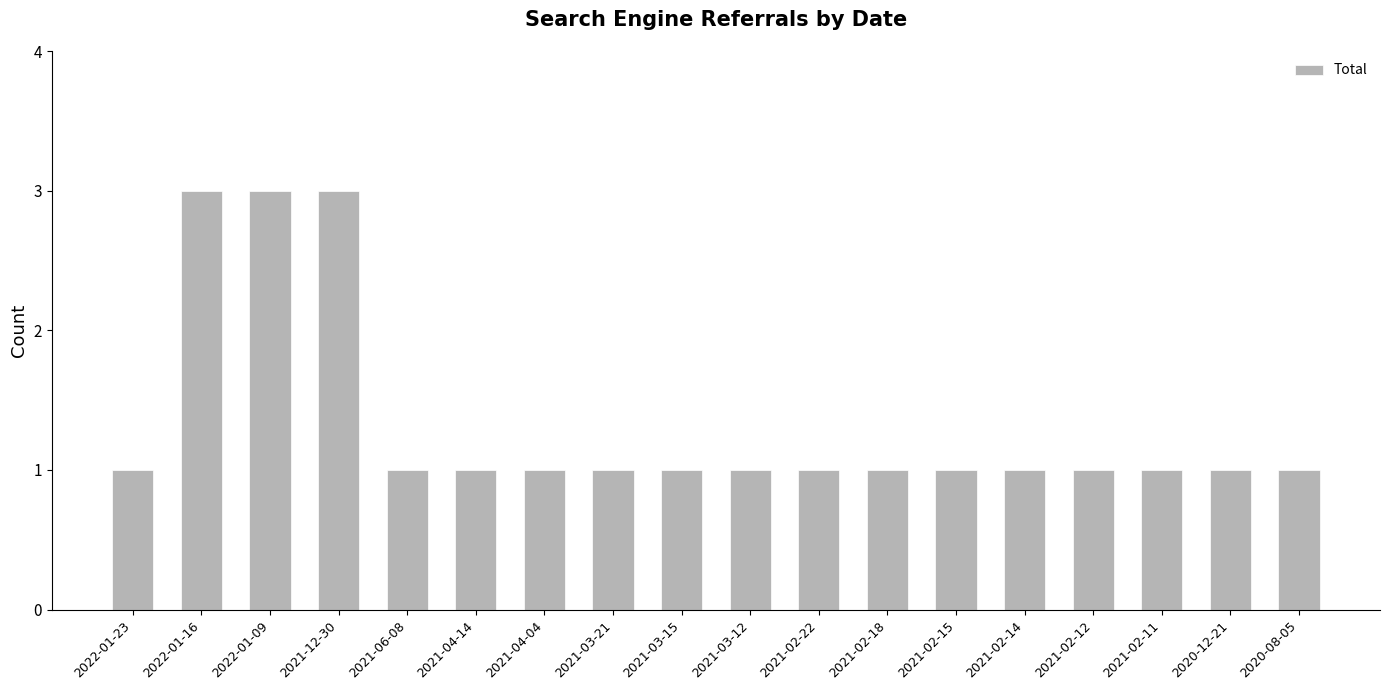

What is the sum of the values at 2022-01-09 and 2021-02-12?

4